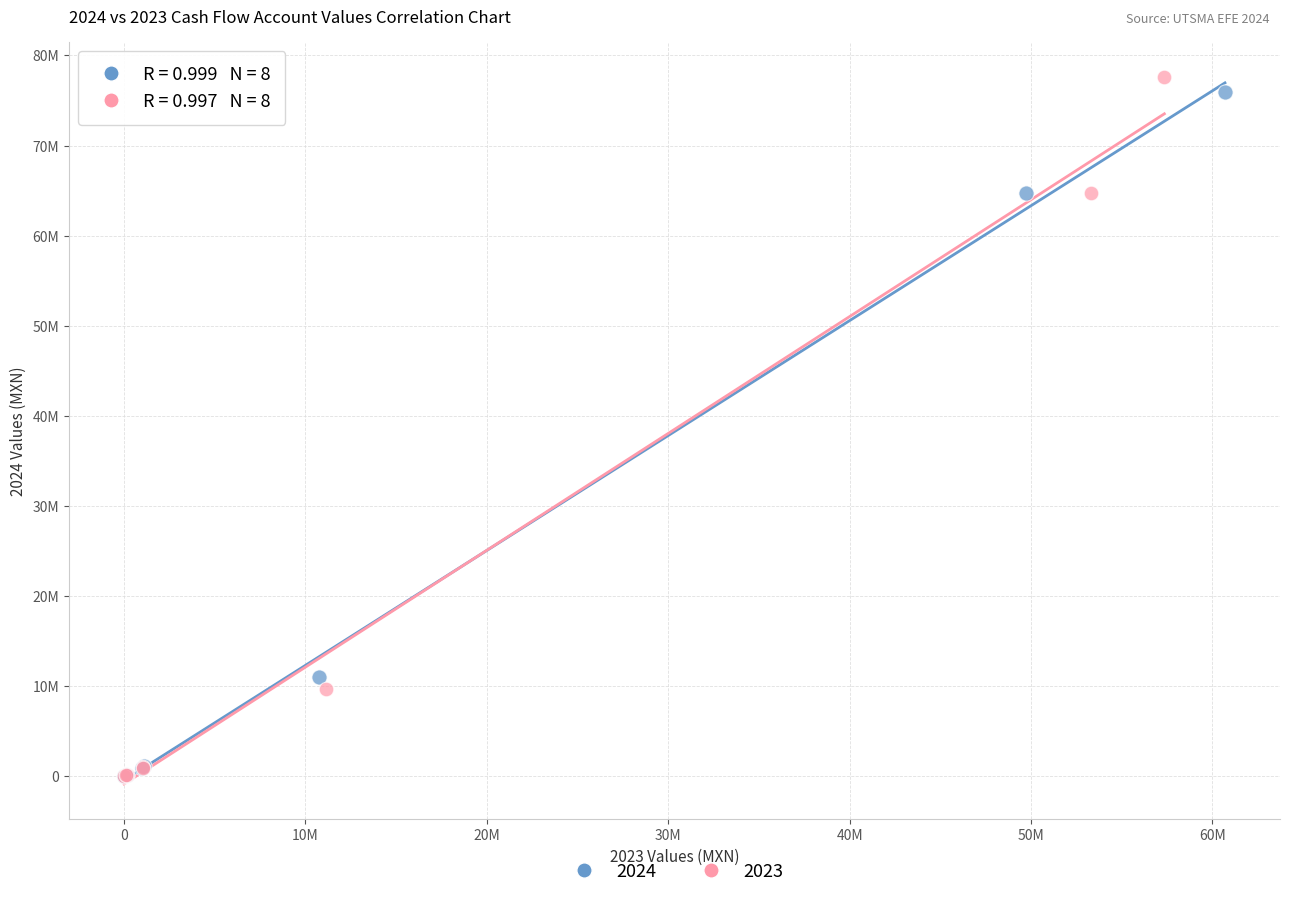

What are all the series names shown in the legend?

2024, 2023